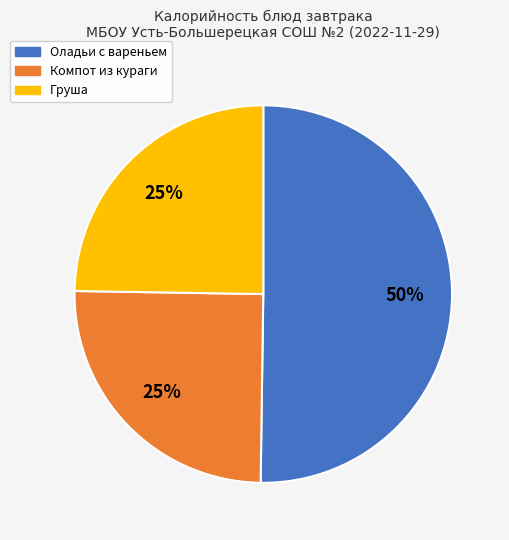

Which category has the biggest portion of the pie?

Оладьи с вареньем